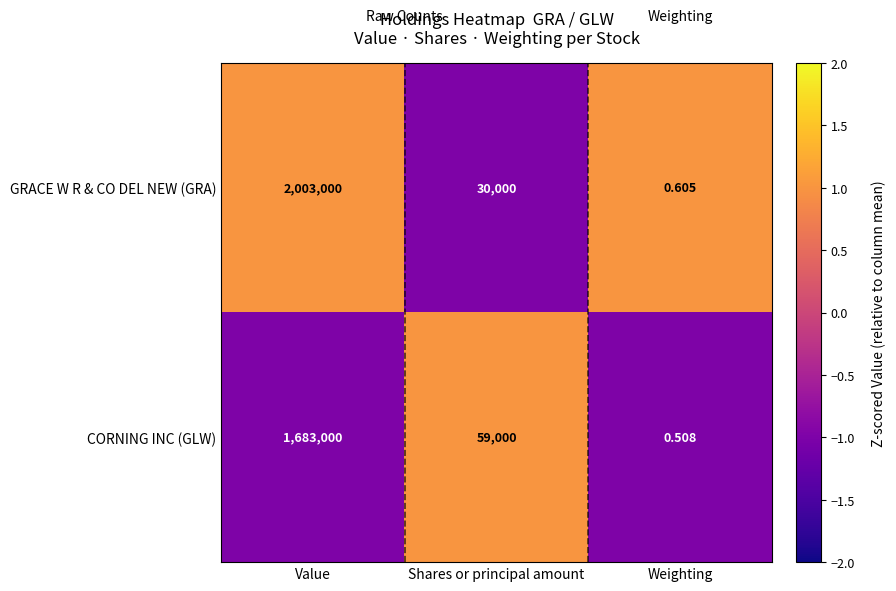

Rank the categories by GRACE W R & CO DEL NEW (GRA) value from lowest to highest.

Weighting, Shares or principal amount, Value